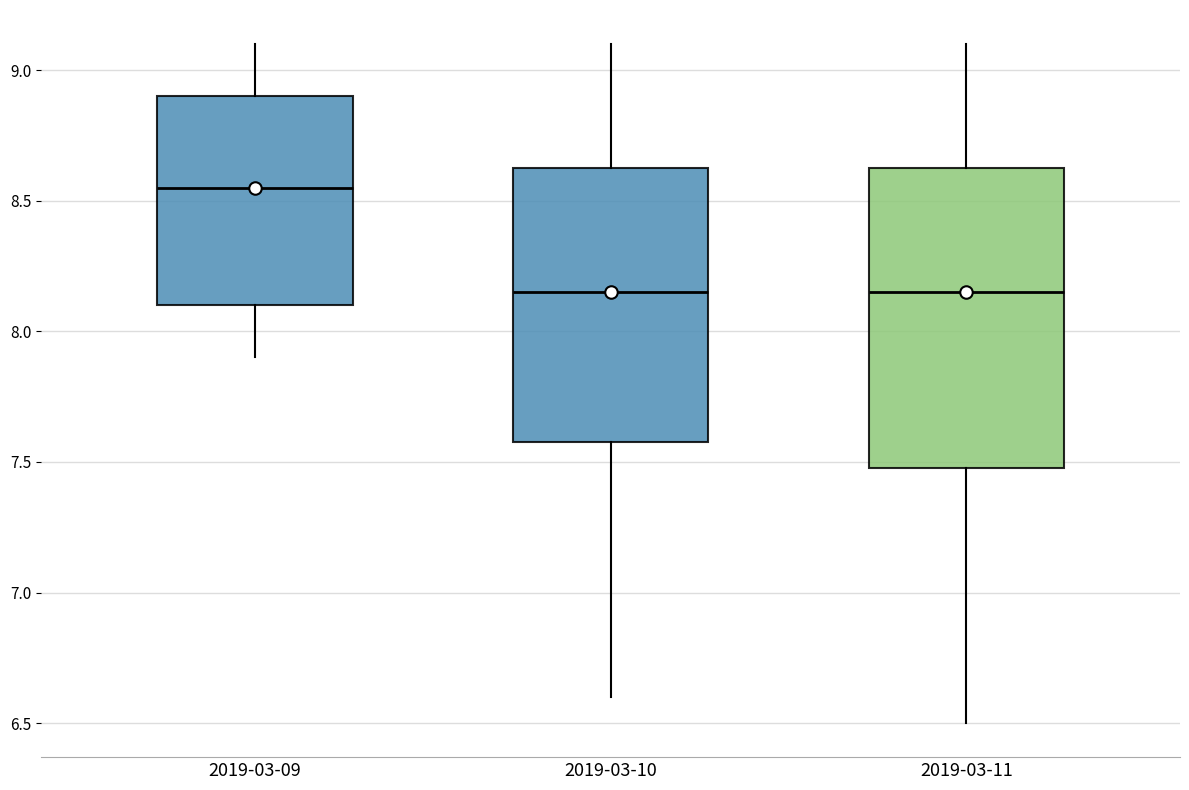

Where does the lower whisker of the box for 2019-03-10 end on the y-axis? The values are not printed on the chart, so give them approximately, as read against the axis.

6.60